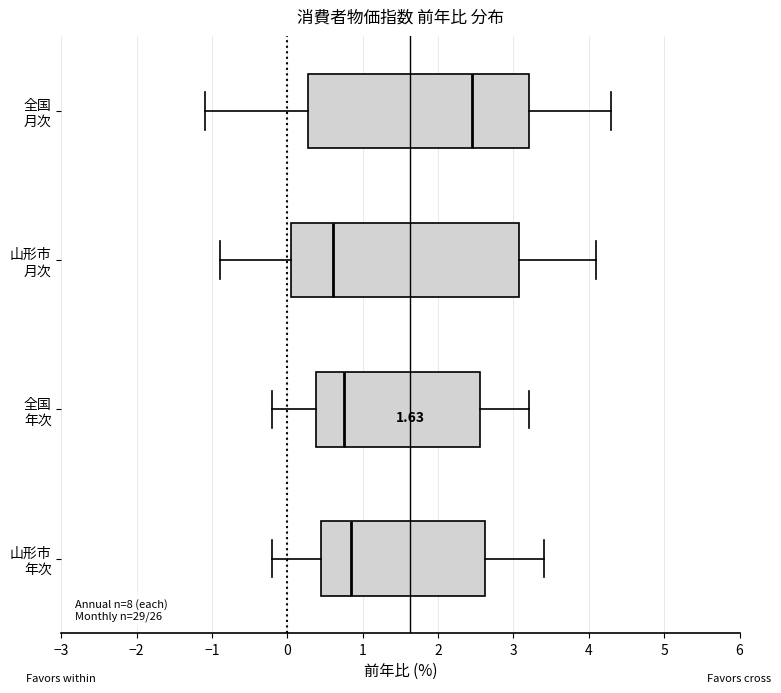

Reading bottom to top, transcribe this box plot: for each box, give where its median line is, the range the box spans, and where its two whiskers end, as read against the x-axis. The values are not printed on the chart, so give them approximately, as read against the axis.

山形市 年次: median 0.9, box 0.5 to 2.6, whiskers -0.2 to 3.4
全国 年次: median 0.8, box 0.4 to 2.6, whiskers -0.2 to 3.2
山形市 月次: median 0.6, box 0.1 to 3.1, whiskers -0.9 to 4.1
全国 月次: median 2.5, box 0.3 to 3.2, whiskers -1.1 to 4.3